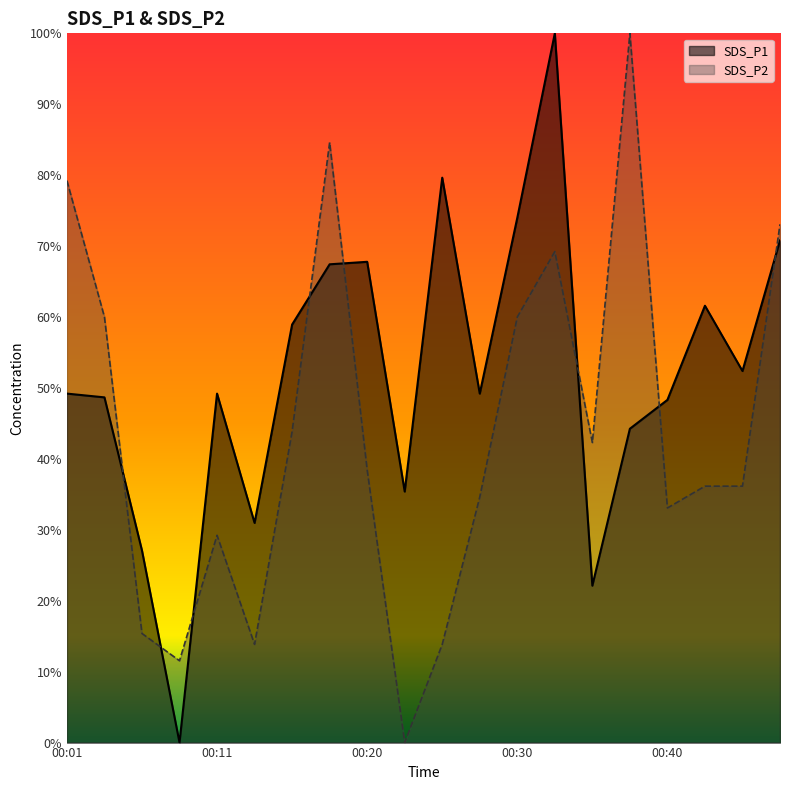

At how many categories does at least one series exceed 0?

20